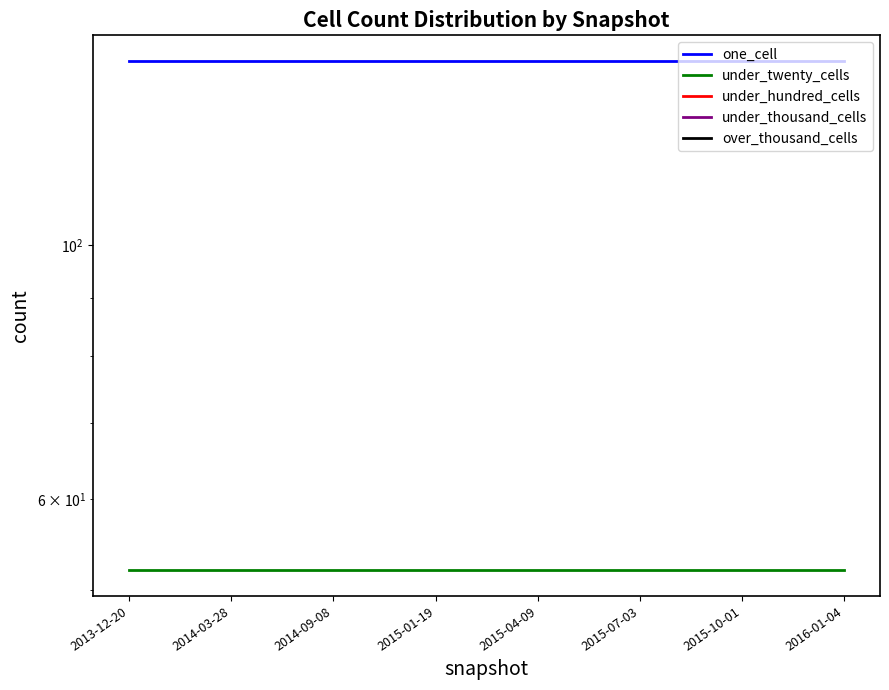

True or false: one_cell has more than 2 interior local peaks.

False